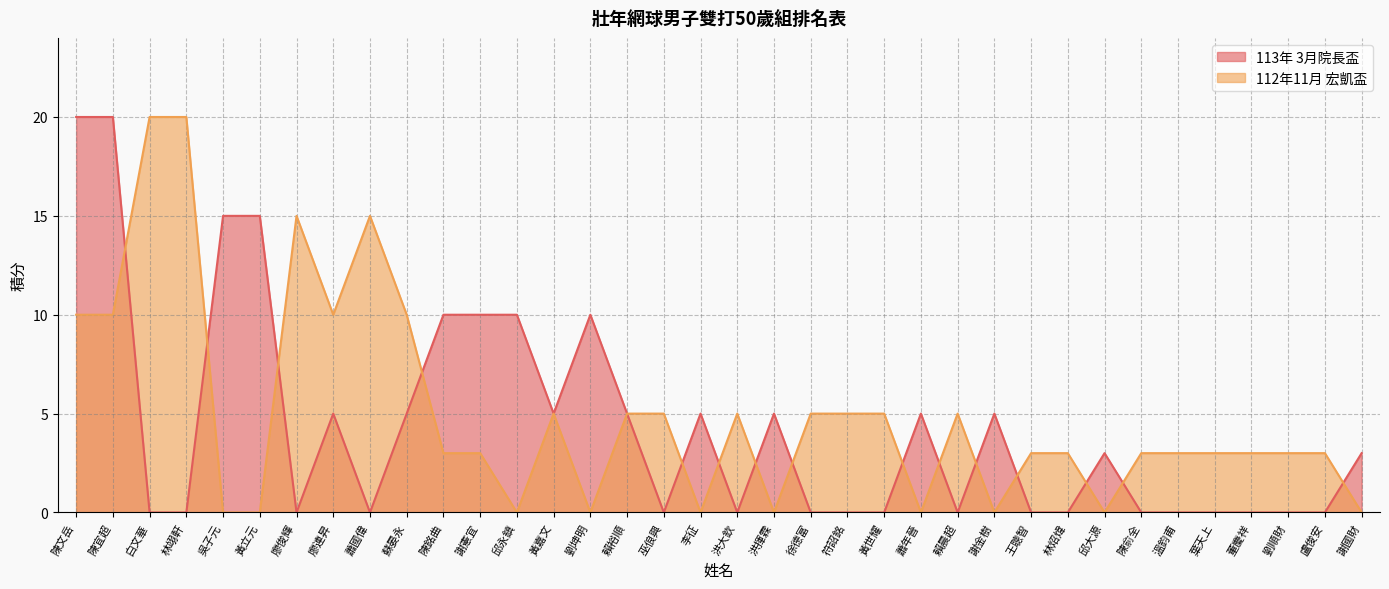

What are all the series names shown in the legend?

113年 3月院長盃, 112年11月 宏凱盃